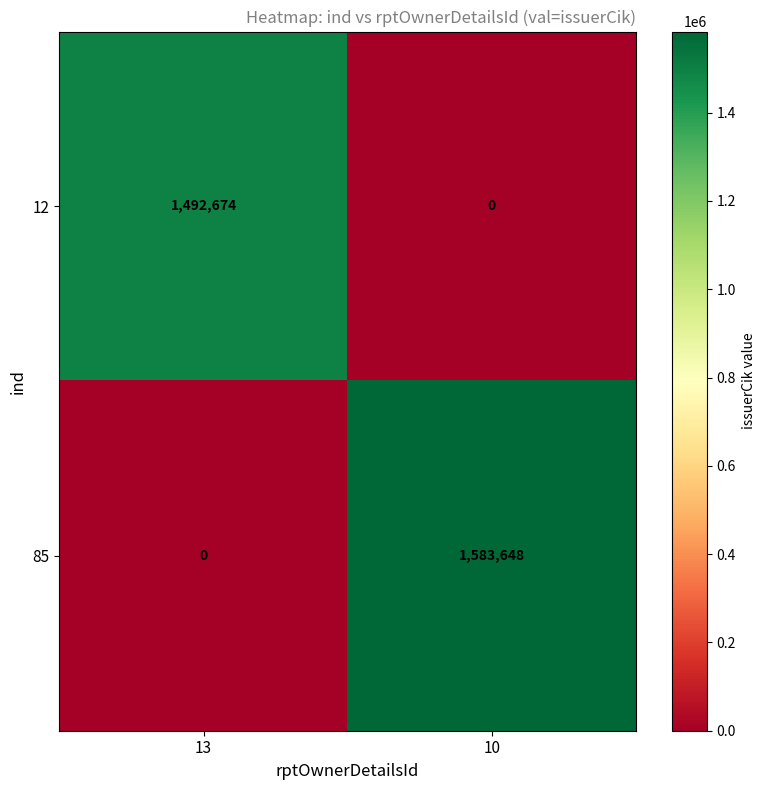

What is the difference between the 12 values at 10 and 13?

1492674